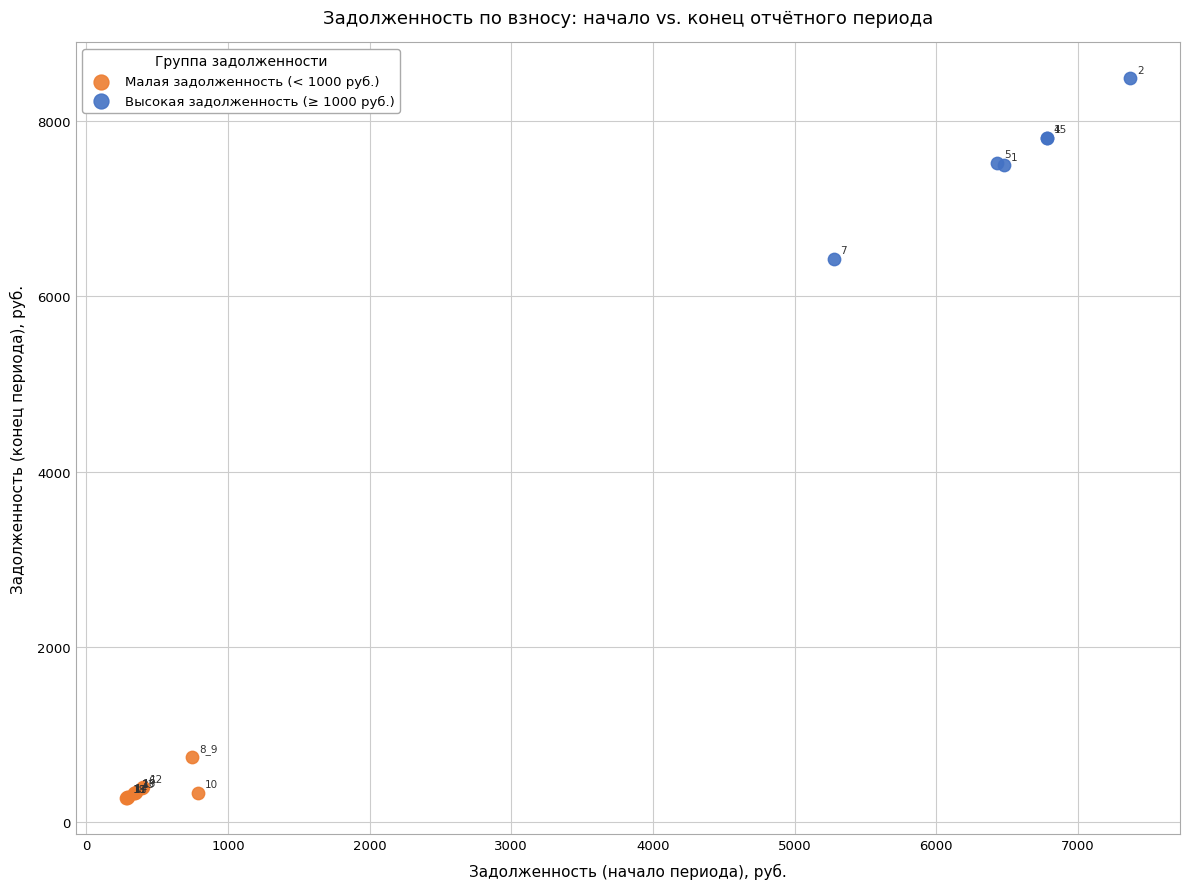

Which series contains the lowest Y value?

Малая задолженность (< 1000 руб.)